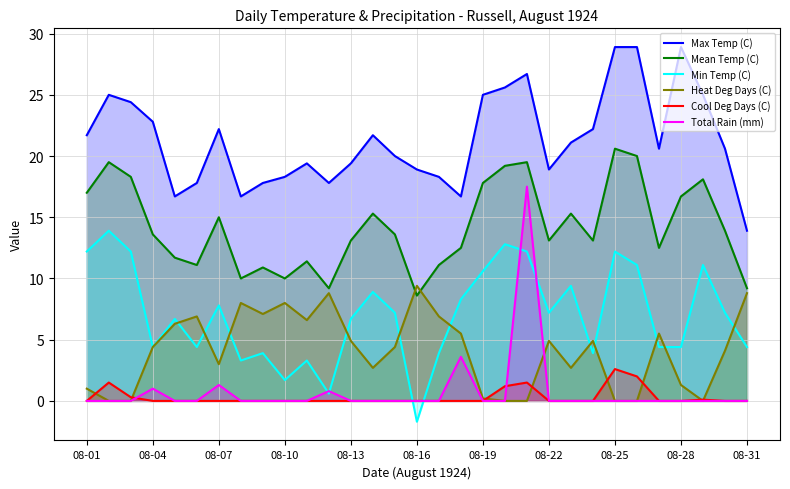

The value of Total Rain (mm) at 08-22 is 0.0. True or false?

True